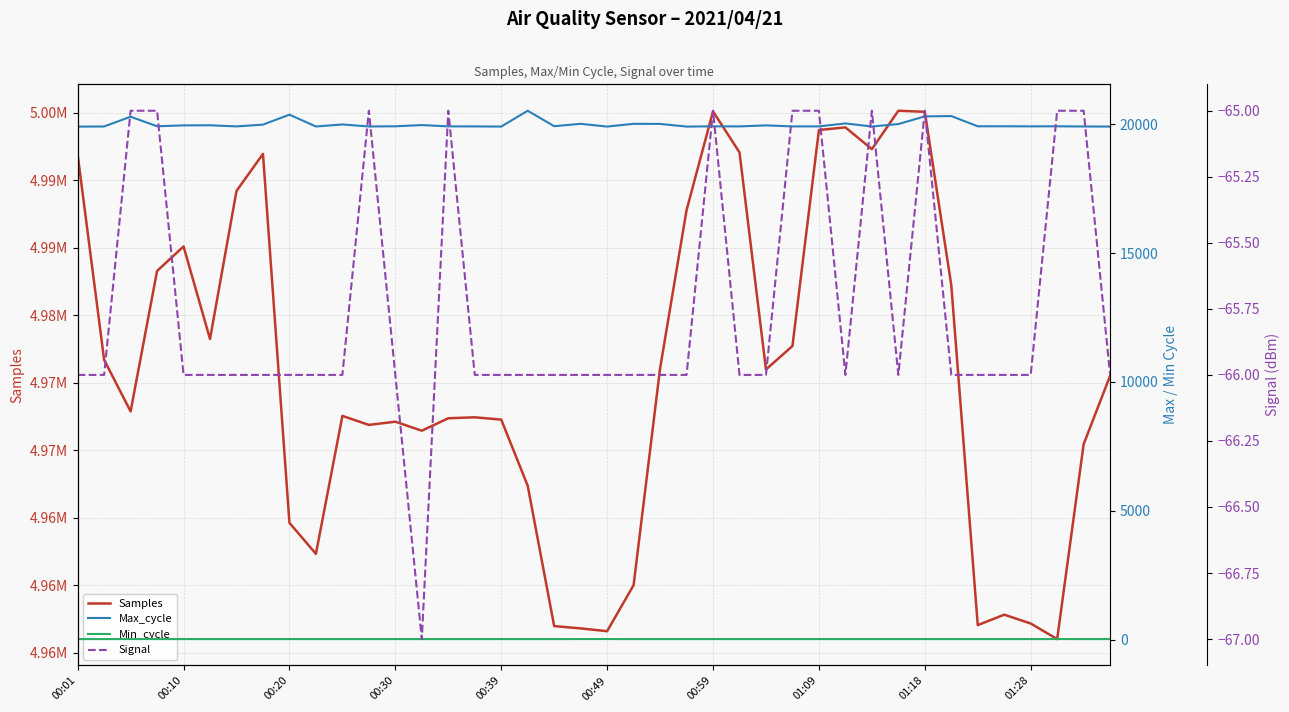

What is the value of the Samples point at the 3rd from the left?

4972864